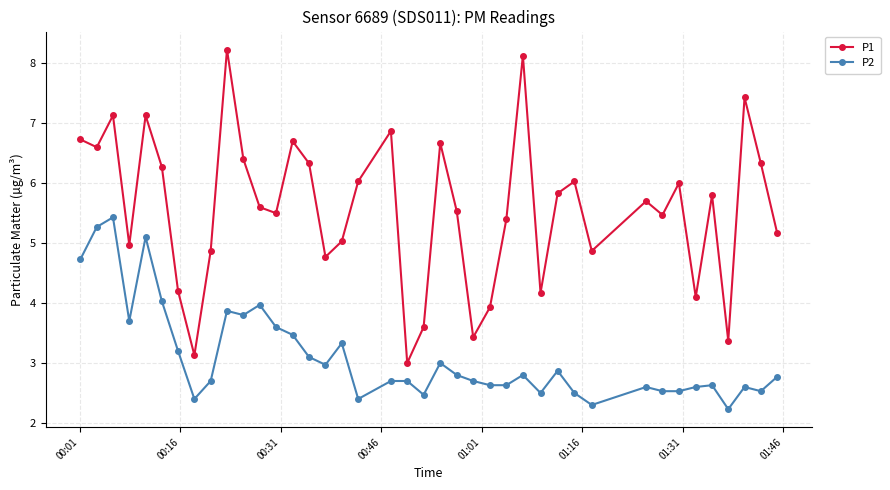

True or false: P1 and P2 cross at least once.

False